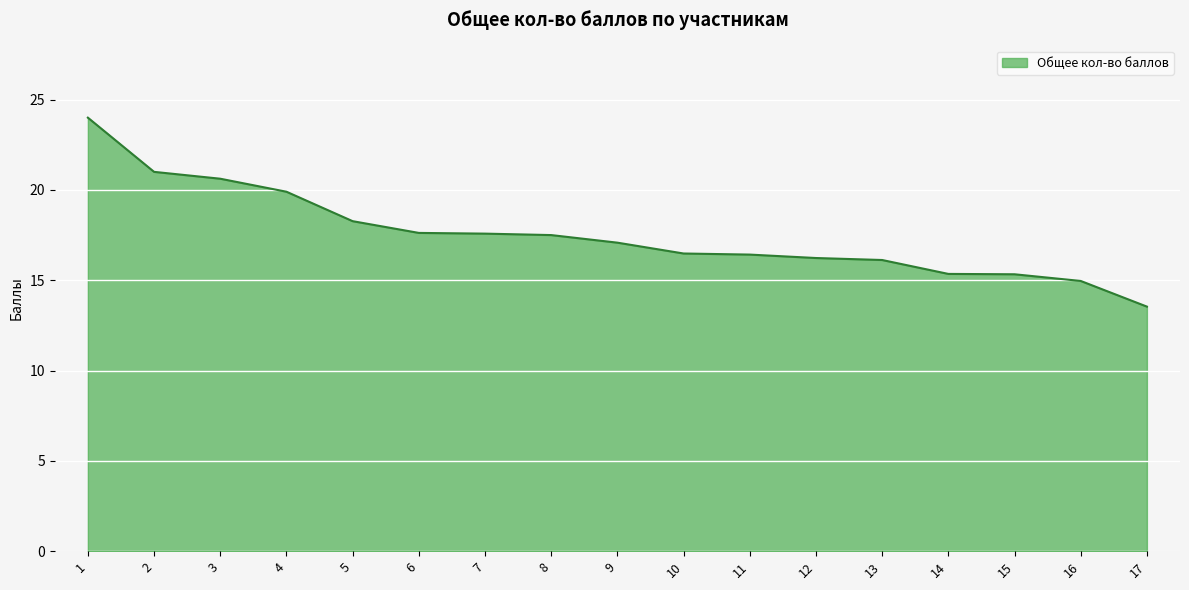

What is the difference between the values at 2 and 11?

4.6